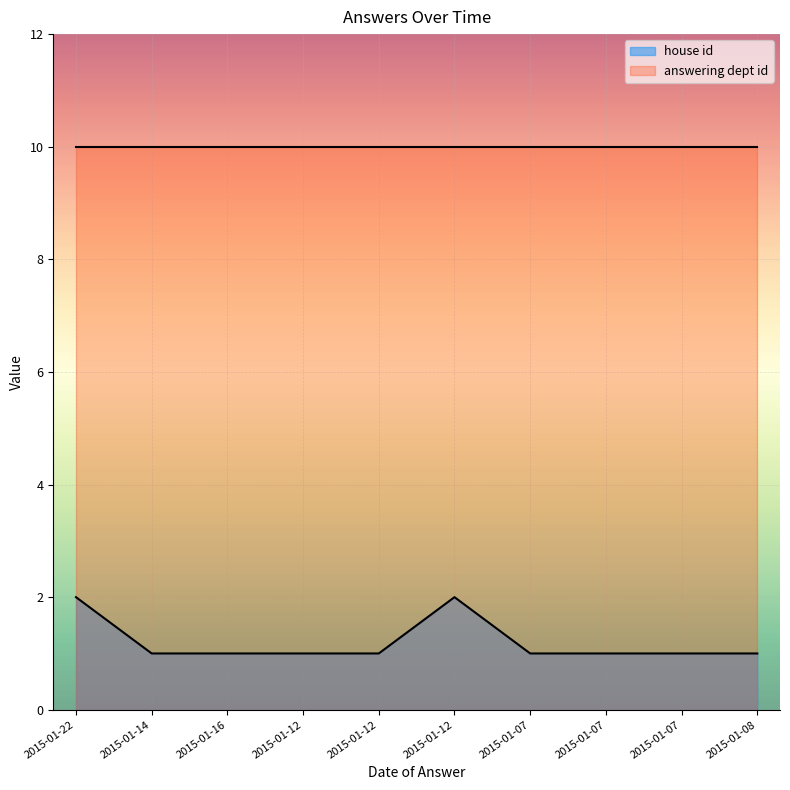

Which has a higher value, 2015-01-12 or 2015-01-16?

2015-01-12